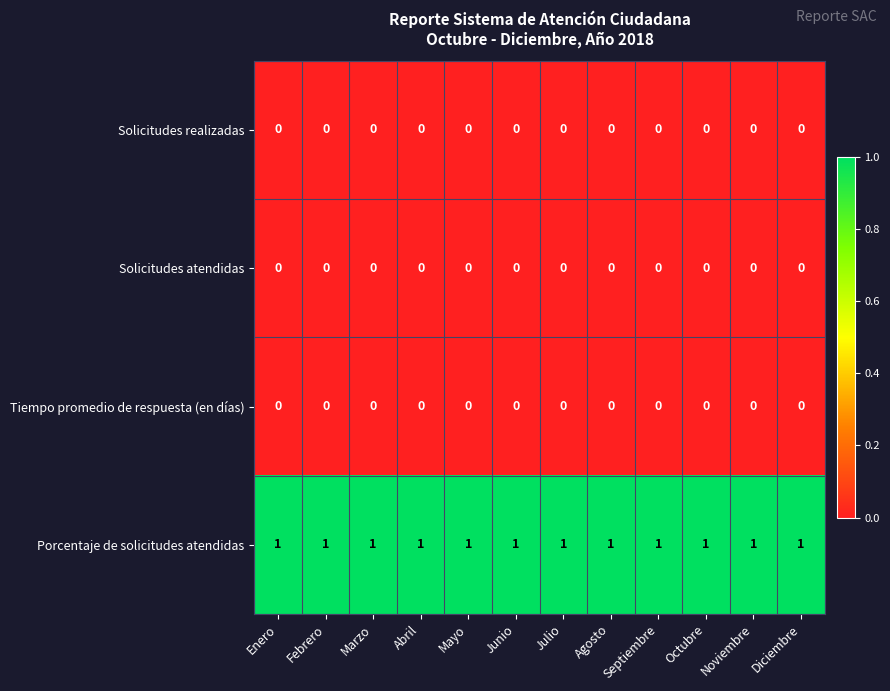

Is the value of Solicitudes atendidas at Octubre greater than the value of Porcentaje de solicitudes atendidas at Noviembre?

No